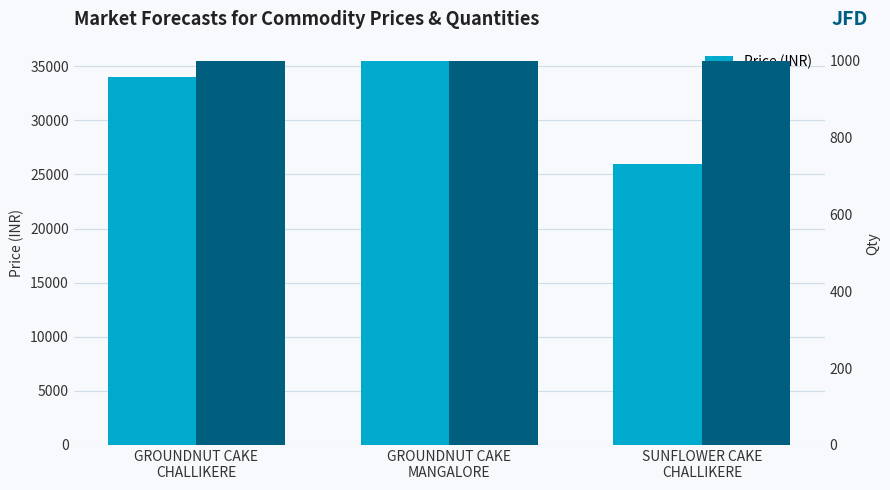

What position from the left is GROUNDNUT CAKE
MANGALORE?

2